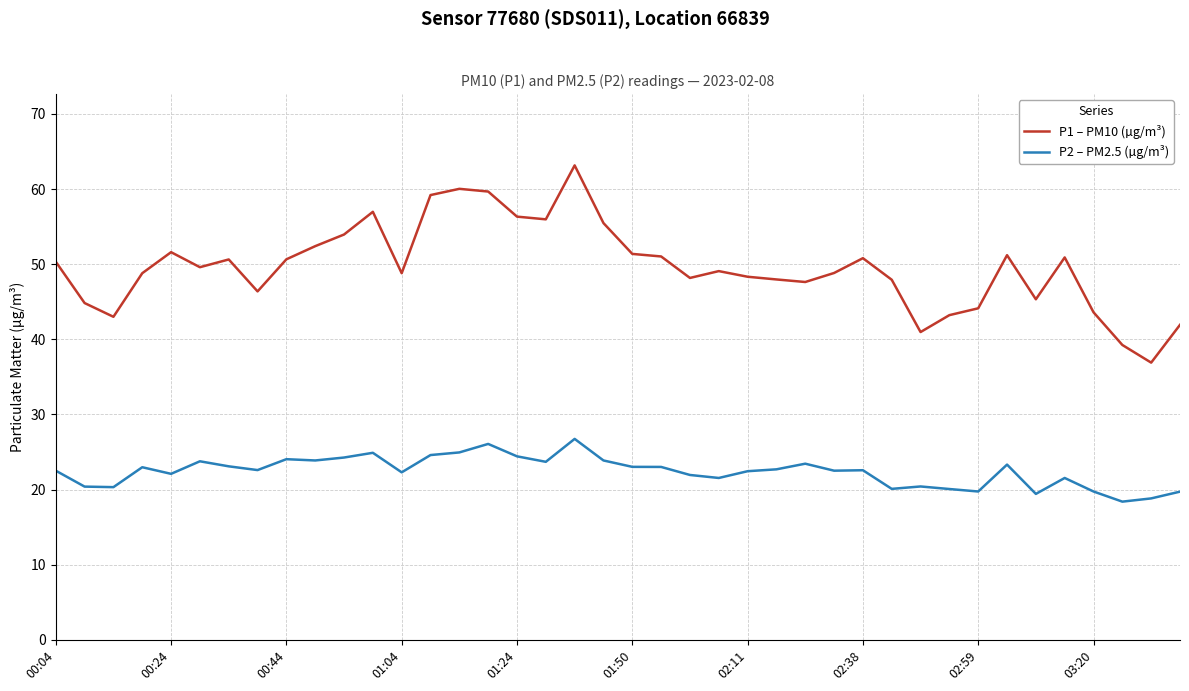

True or false: P2 – PM2.5 (µg/m³) has more than 2 points higher than both neighbors.

True